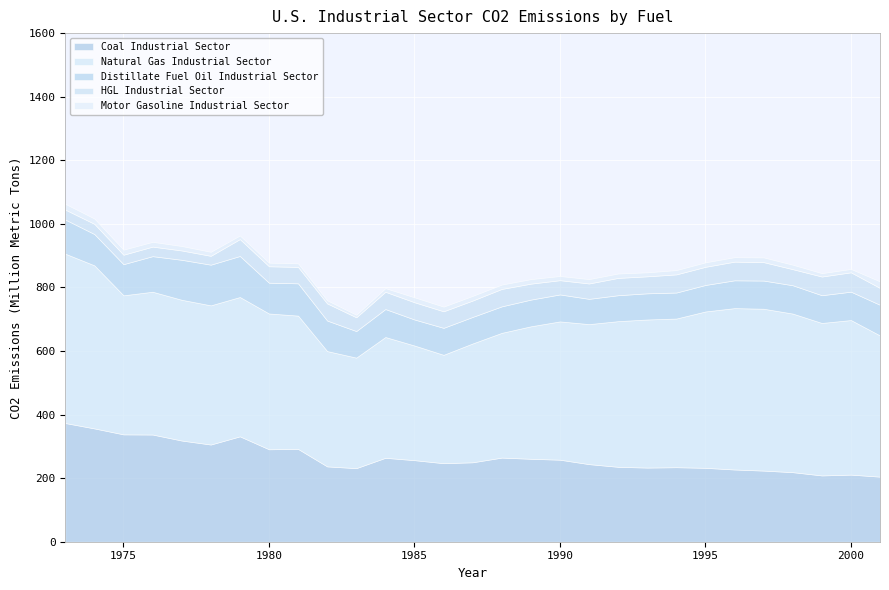

What is the spread (max minus min) of values at 1989?

402.6